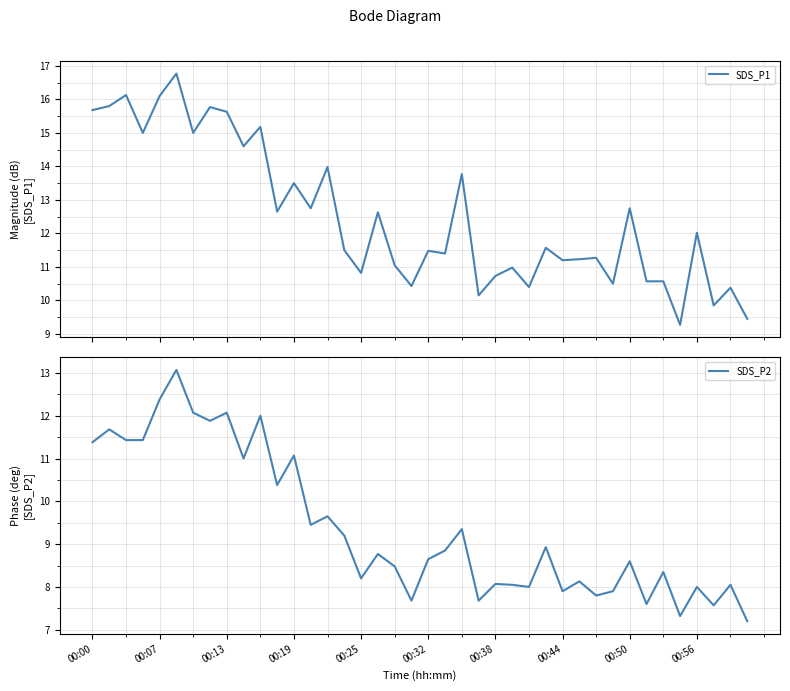

True or false: SDS_P1 has a value of 10.6 at 34.

True